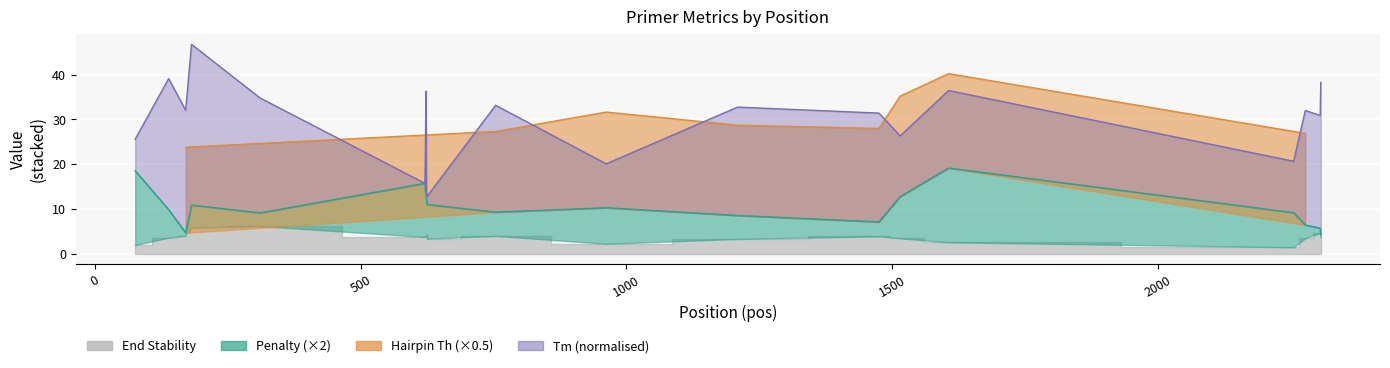

True or false: PRIMER_LEFT_0_END_STABILITY has a value of 7.2 at 624.

False